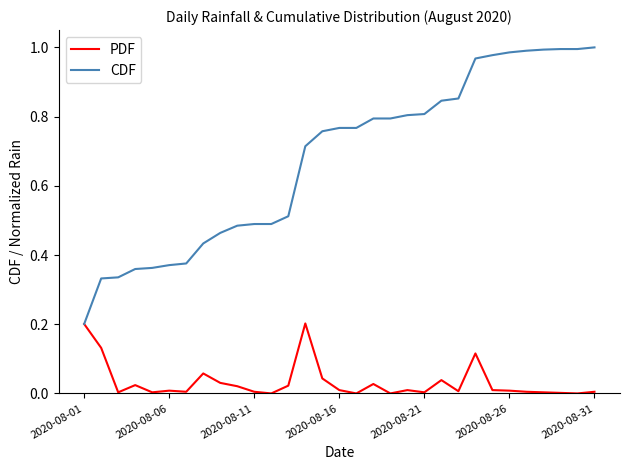

Does the chart have visible grid lines?

No